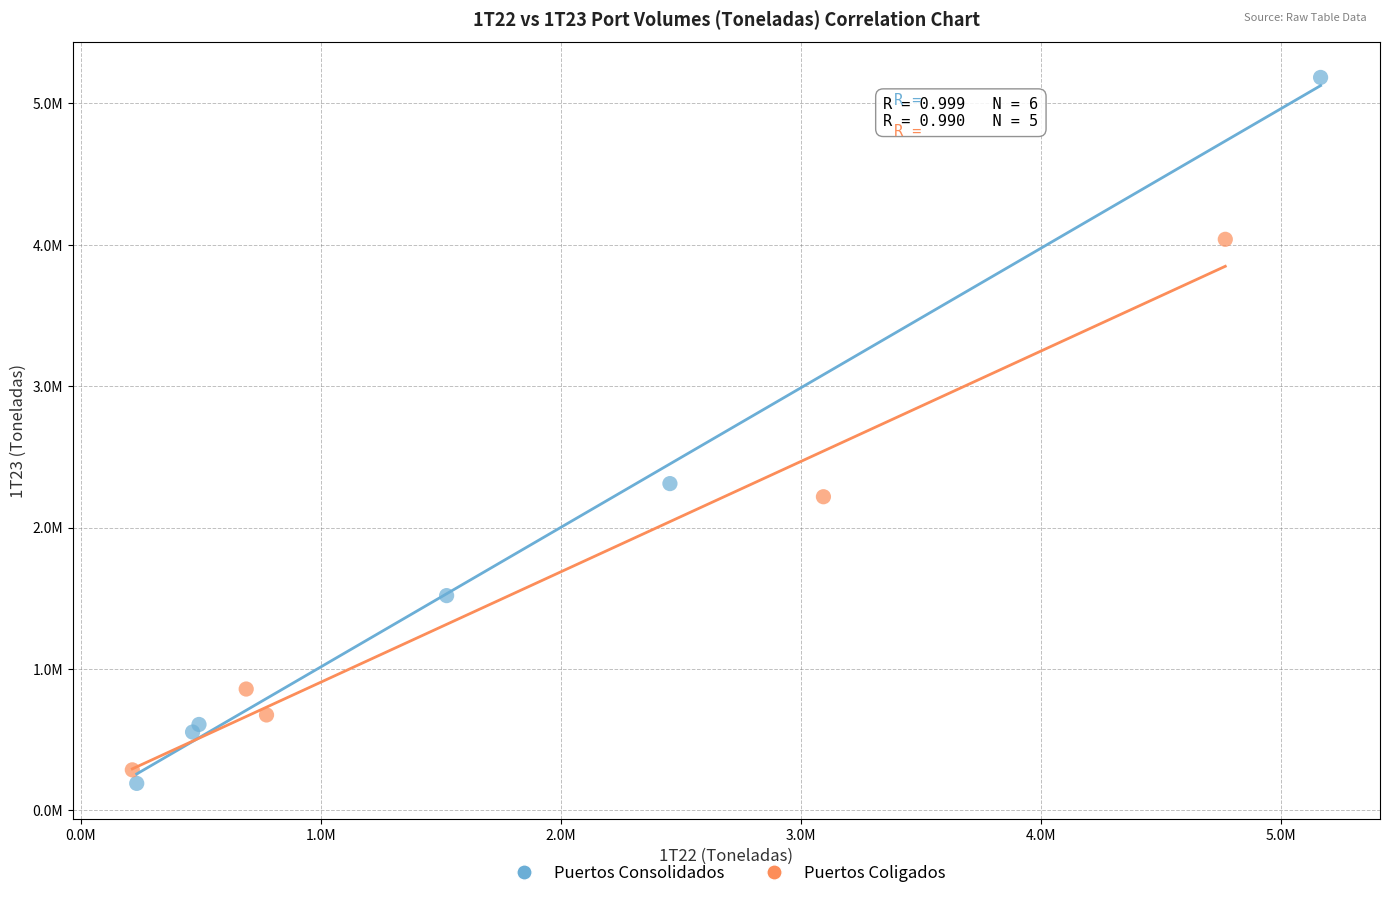

Which series contains the highest Y value?

Puertos Consolidados